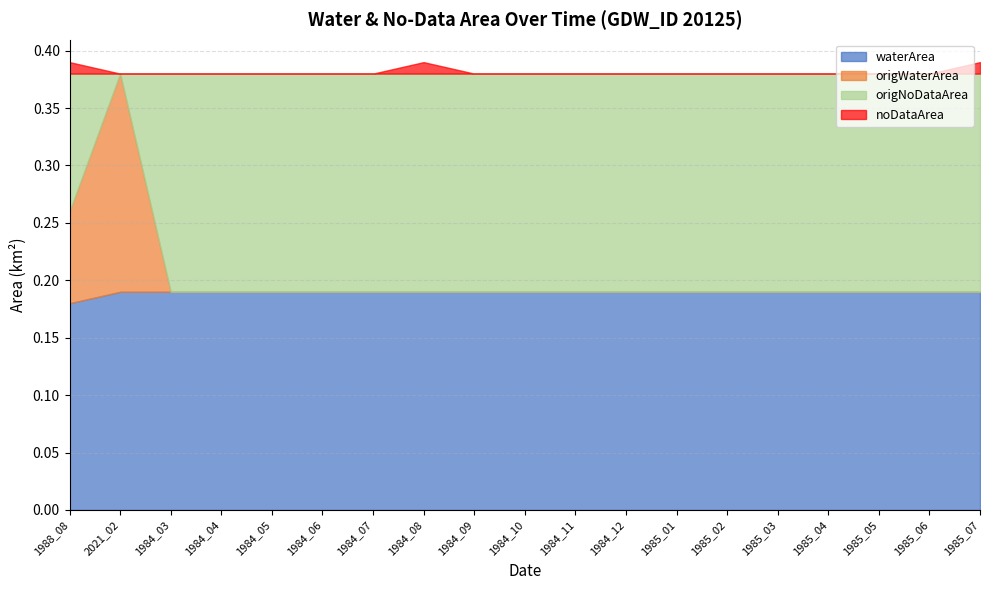

Between which two adjacent categories do origWaterArea and origNoDataArea first intersect?

1988_08 and 2021_02